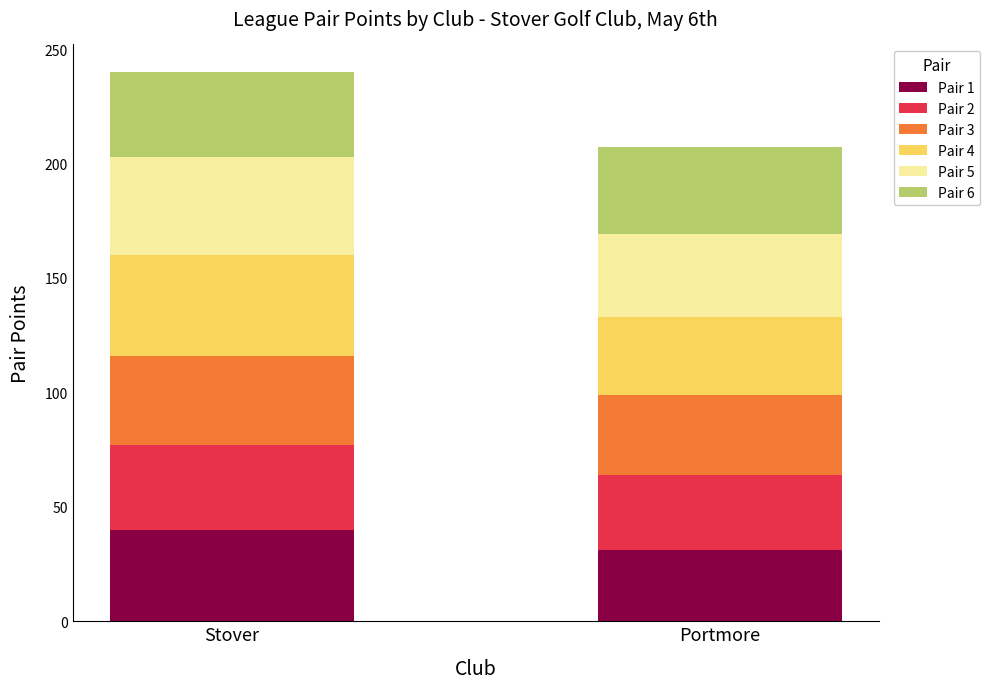

What is the total value across all series at Portmore?

207